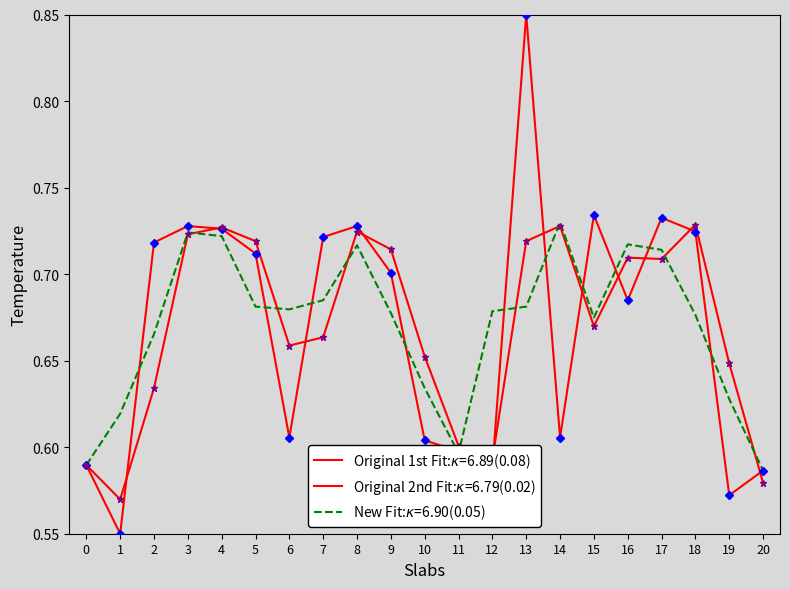

How many lines are shown in the chart?

3